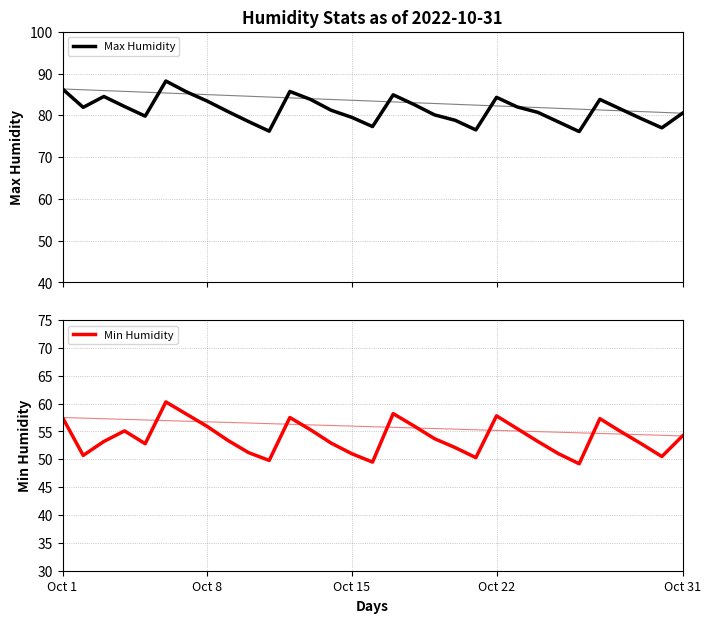

What is the highest value of the Max Humidity series?

88.2